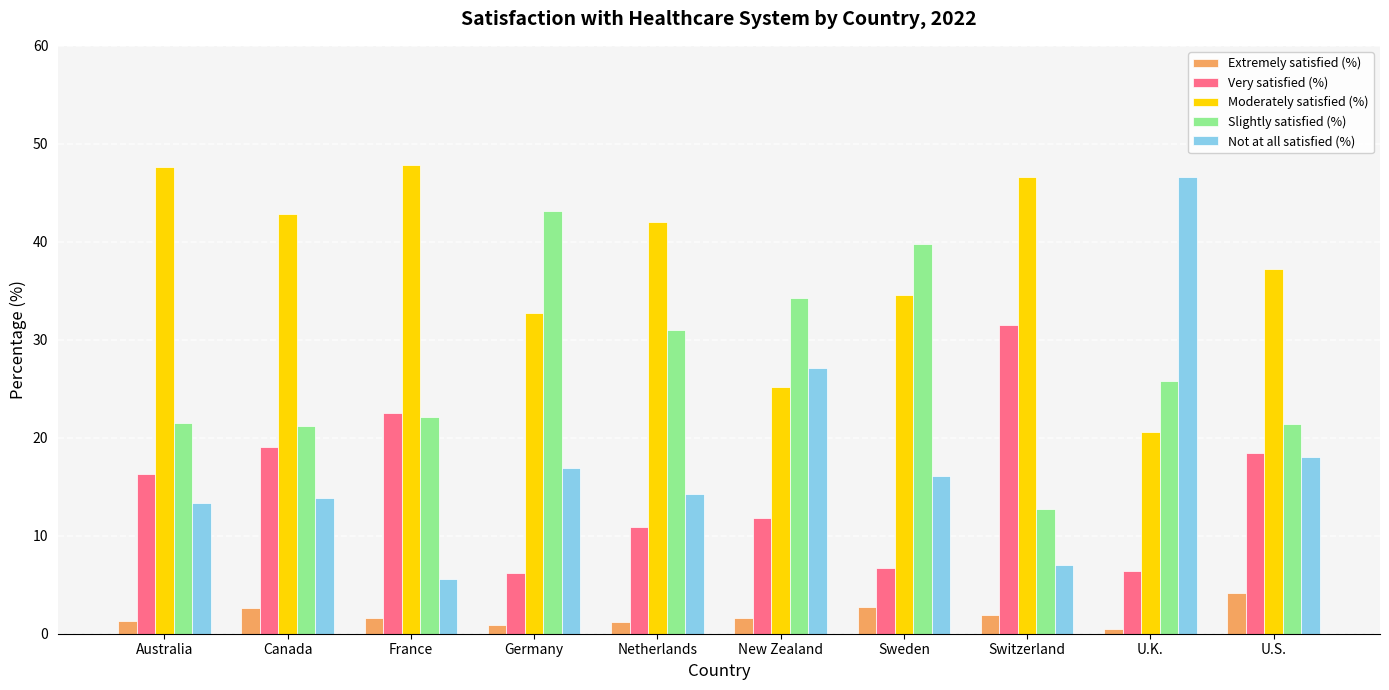

What is the label of the 5th bar from the left?

Netherlands